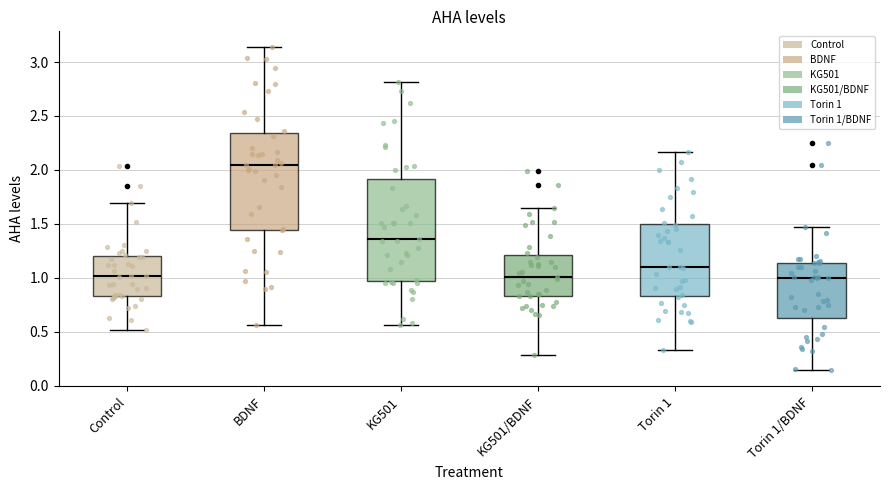

Reading left to right, read every box against the y-axis: the position of its median line, the range the box covers, and the ends of its whiskers. The values are not printed on the chart, so give them approximately, as read against the axis.

Control: median 1.00, box 0.85 to 1.20, whiskers 0.50 to 1.70
BDNF: median 2.05, box 1.45 to 2.35, whiskers 0.55 to 3.15
KG501: median 1.35, box 0.95 to 1.90, whiskers 0.55 to 2.80
KG501/BDNF: median 1.00, box 0.85 to 1.20, whiskers 0.30 to 1.65
Torin 1: median 1.10, box 0.85 to 1.50, whiskers 0.35 to 2.15
Torin 1/BDNF: median 1.00, box 0.60 to 1.15, whiskers 0.15 to 1.45